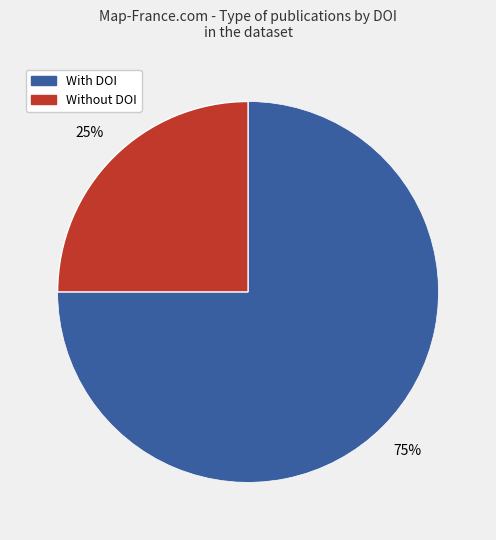

Is there a majority slice in this chart?

Yes